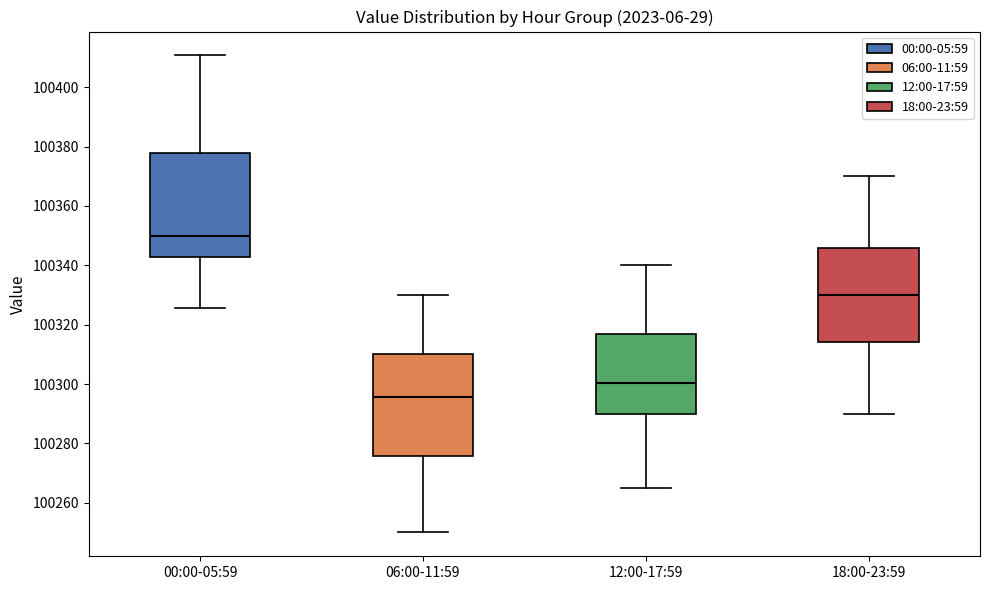

Where is the upper edge of the box for 12:00-17:59 on the y-axis? The values are not printed on the chart, so give them approximately, as read against the axis.

100316